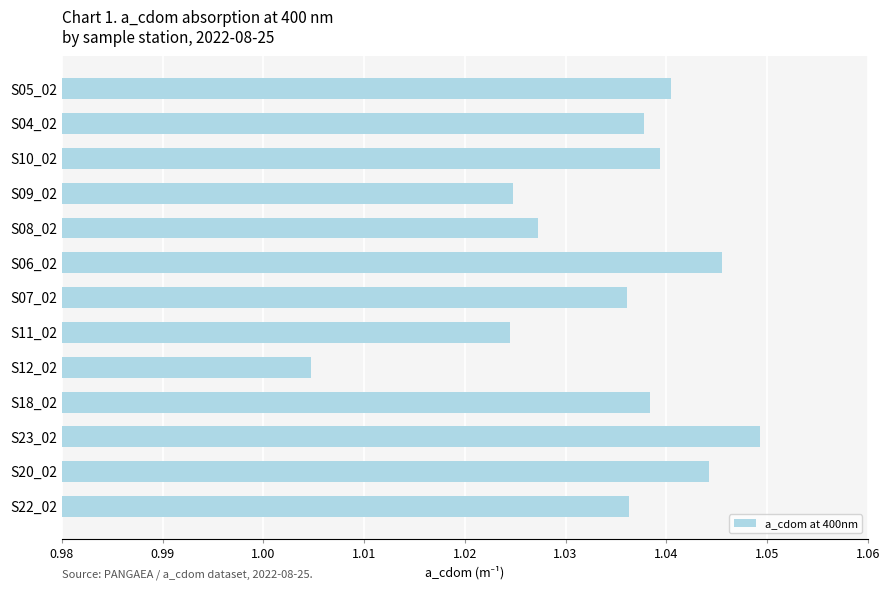

How many values are between 1 and 2?

13